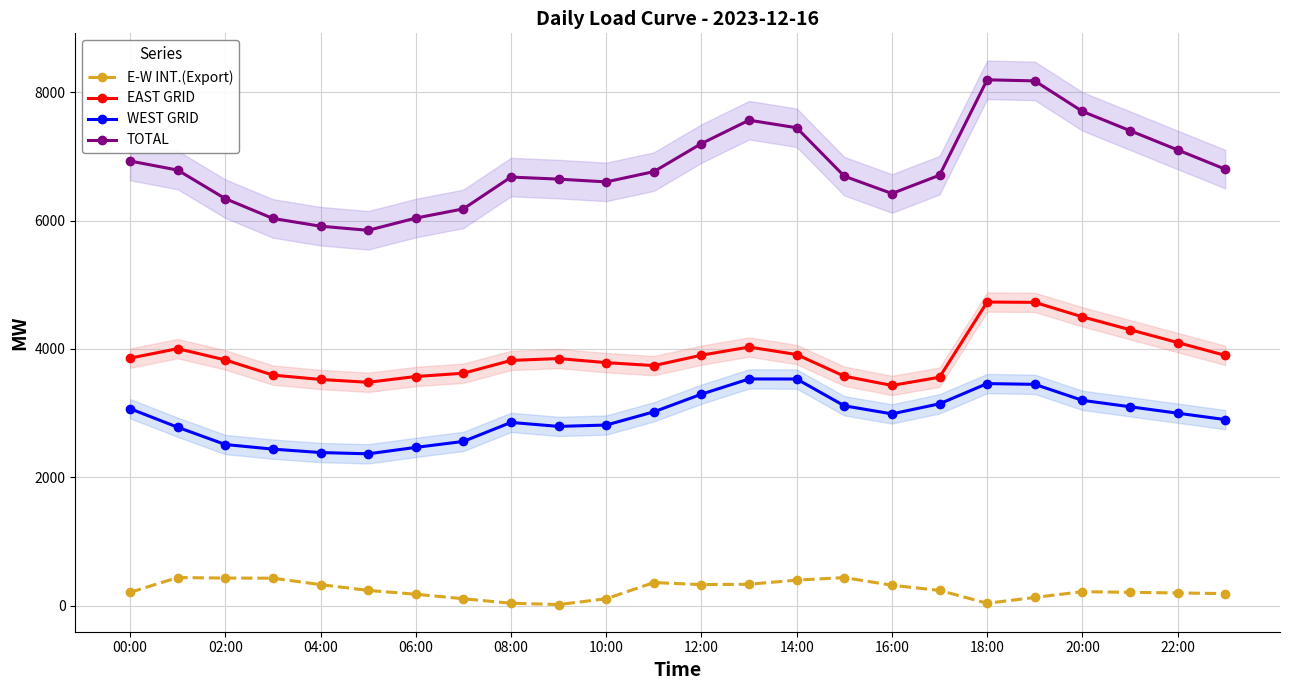

True or false: EAST GRID and WEST GRID cross at least once.

False